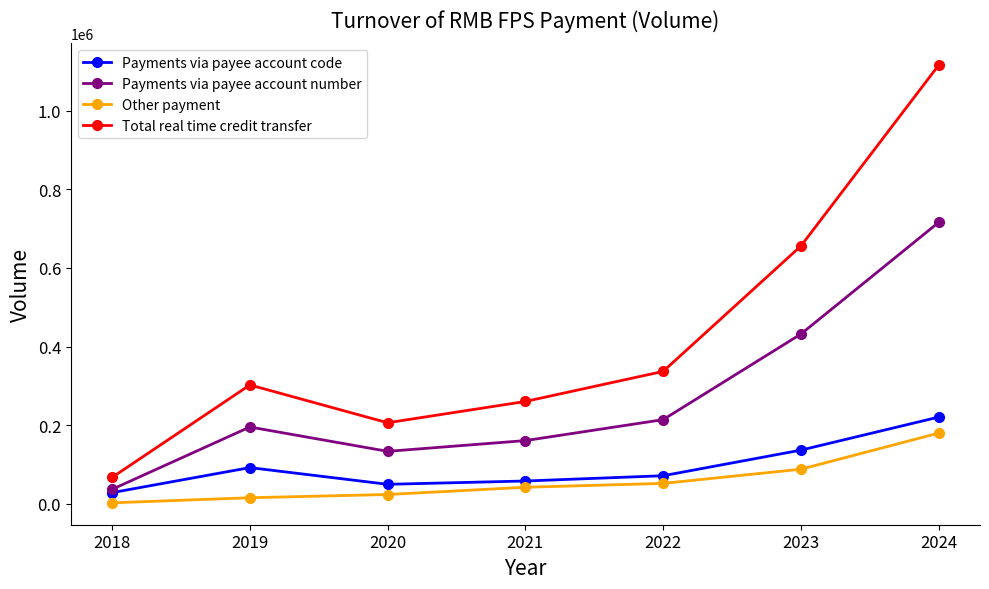

Between 2022 and 2023, which series saw the biggest shift?

Total real time credit transfer